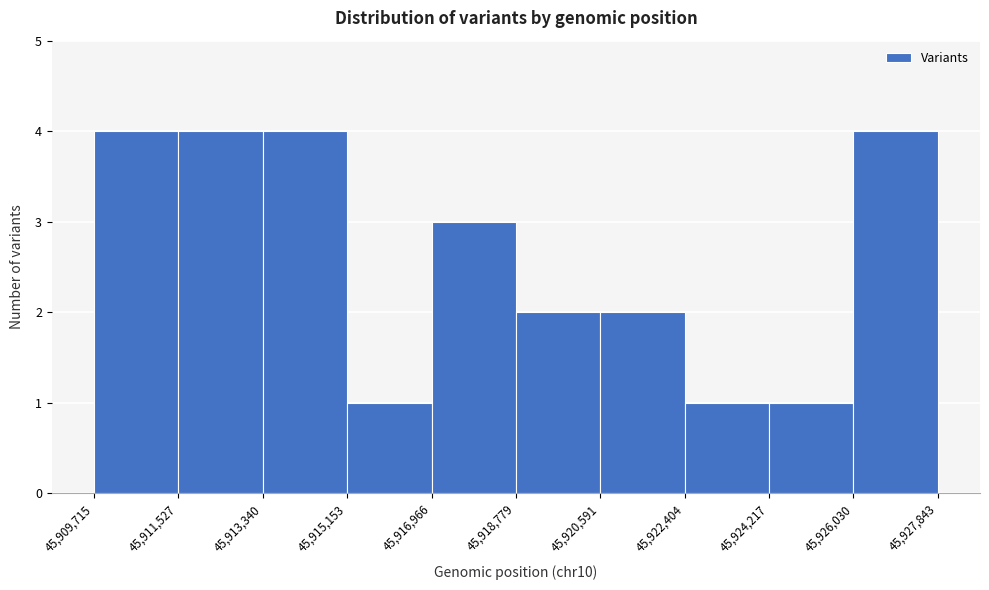

How tall is the bar that spans 45,913,340 to 45,915,153 on the x-axis? The values are not printed on the chart, so give them approximately, as read against the axis.

4